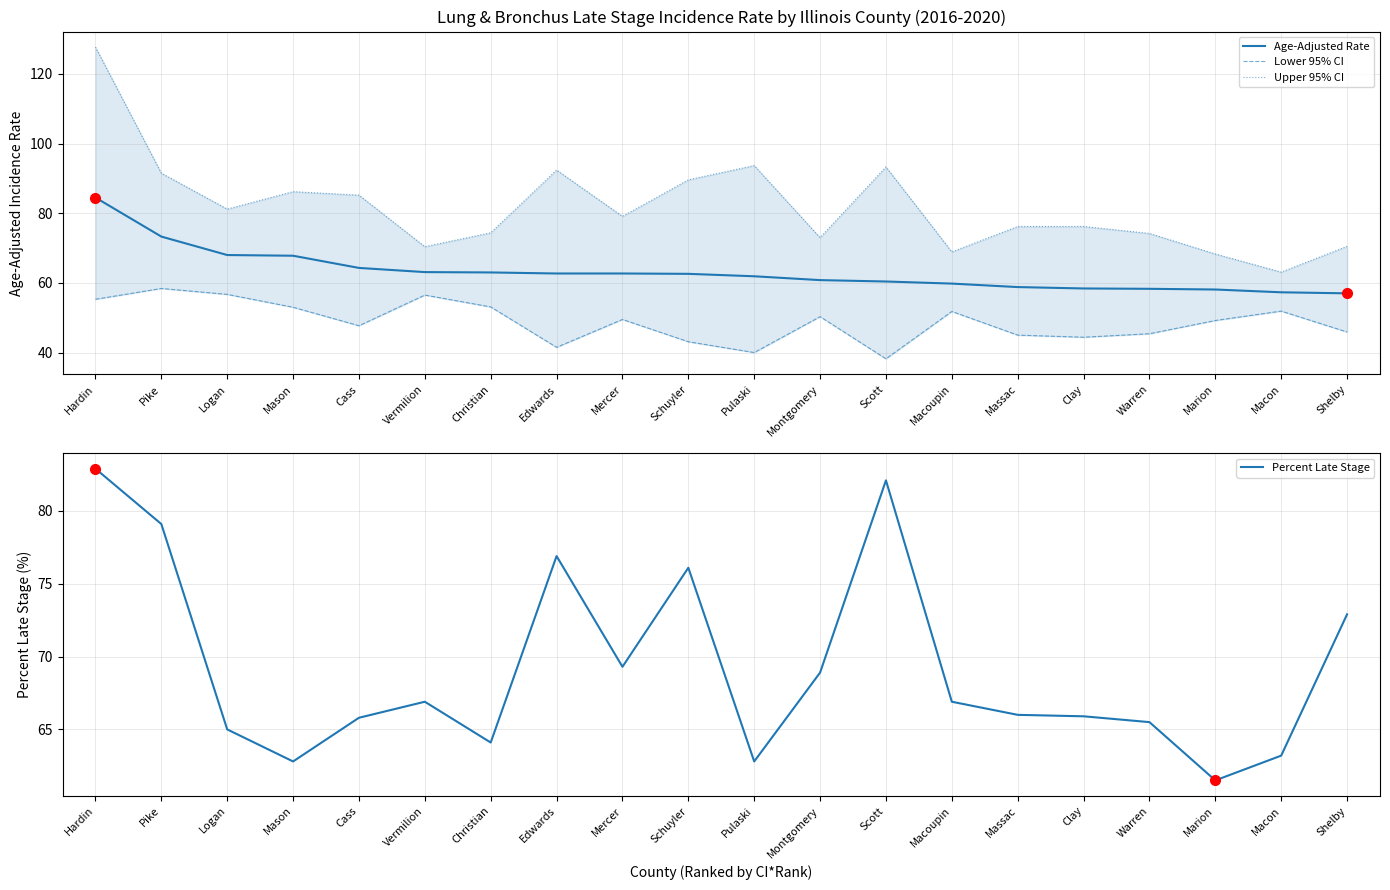

Which category has the highest value in the Age-Adjusted Rate series?

Hardin